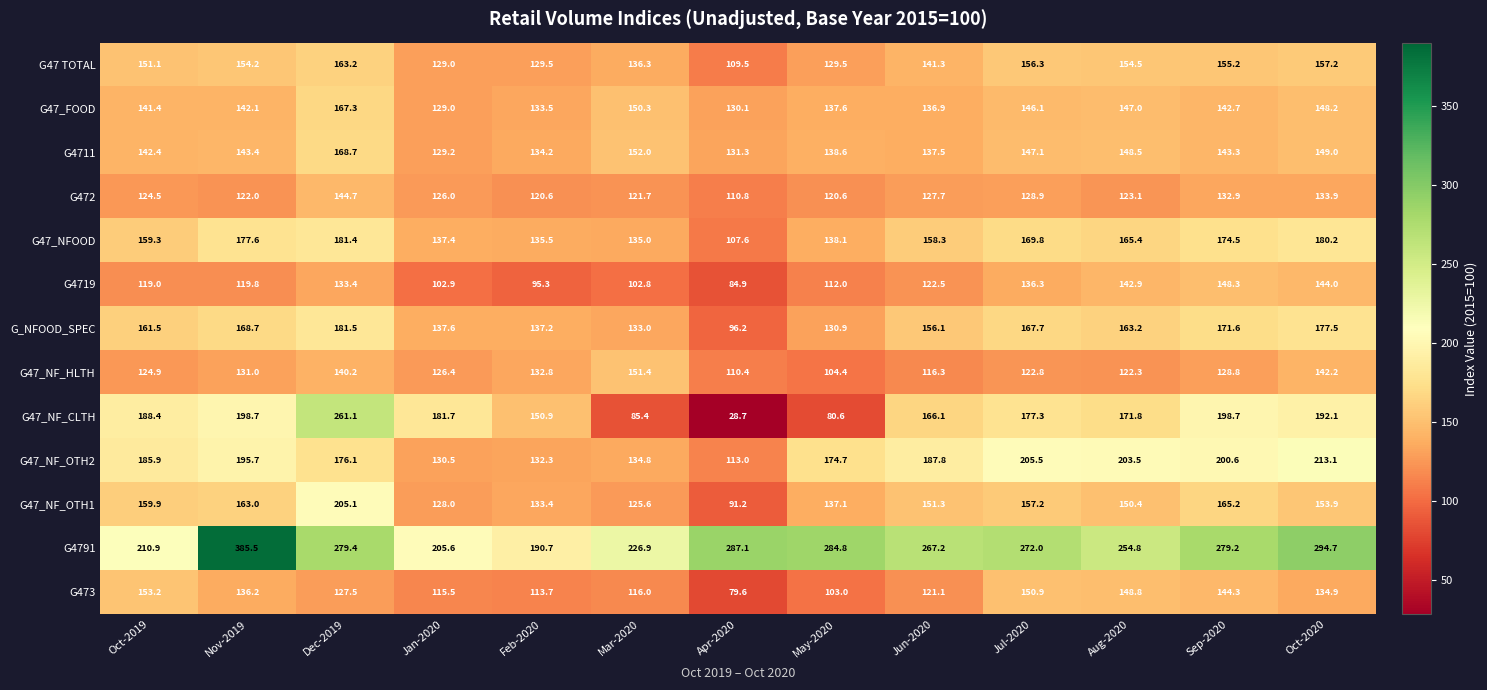

At which category is the sum across all series the highest?

Dec-2019